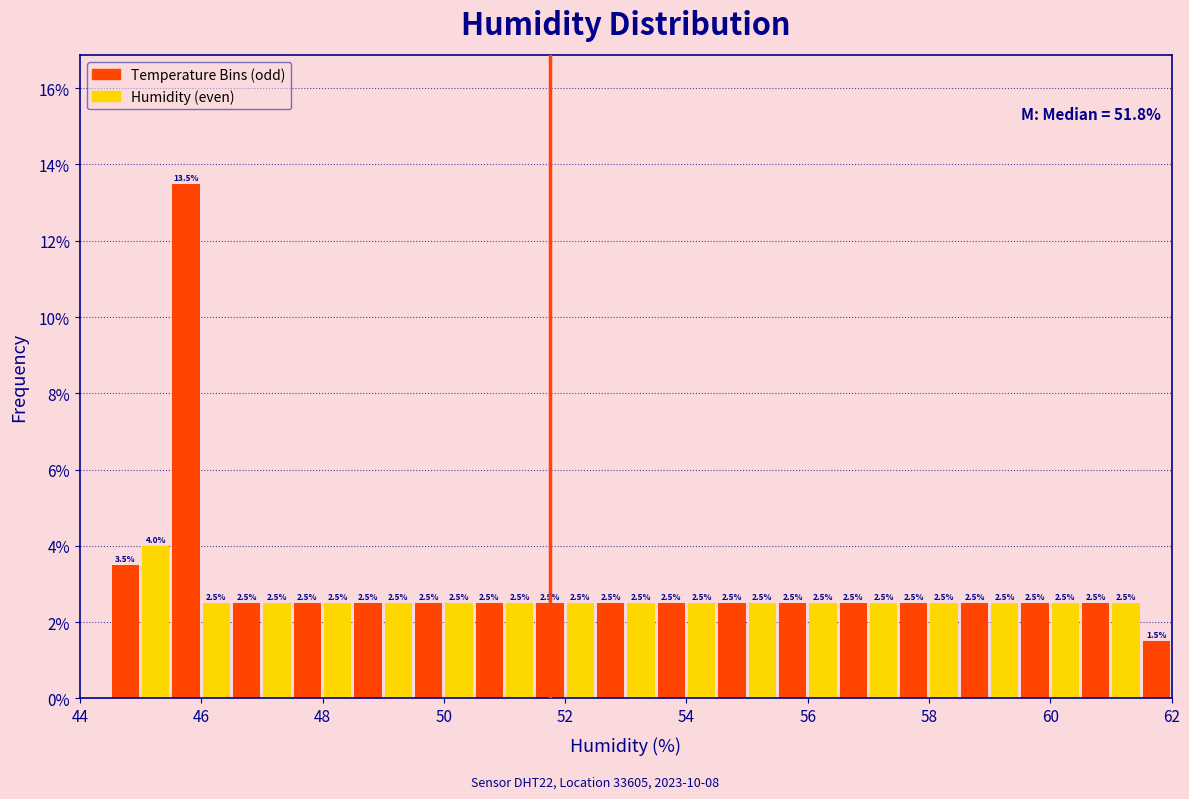

Read against the x-axis, roughly where is the centre of the tallest bar?

45.8